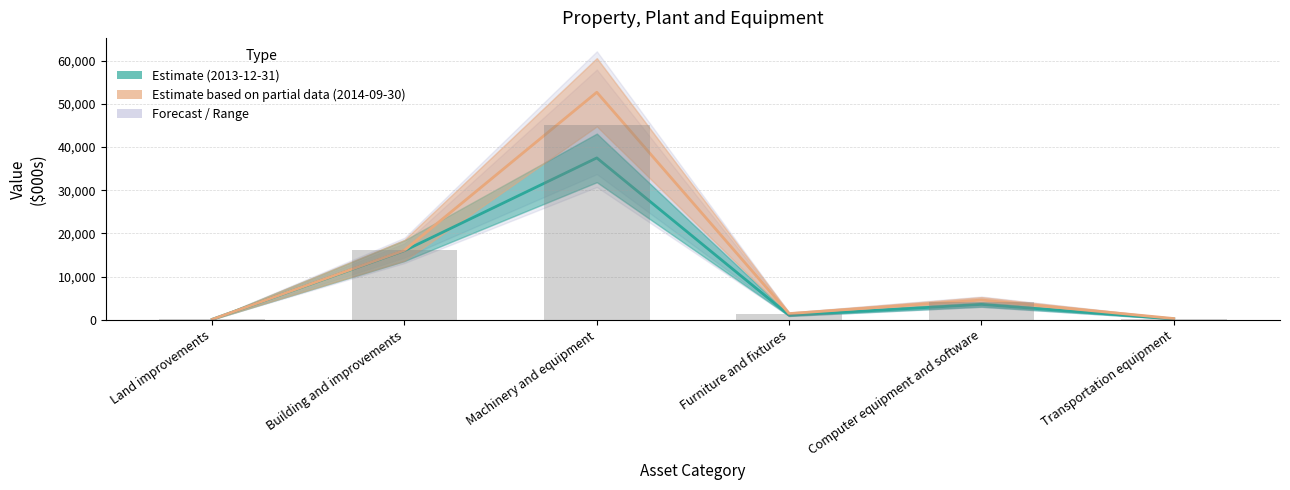

What is the total value across all series at Machinery and equipment?

90184